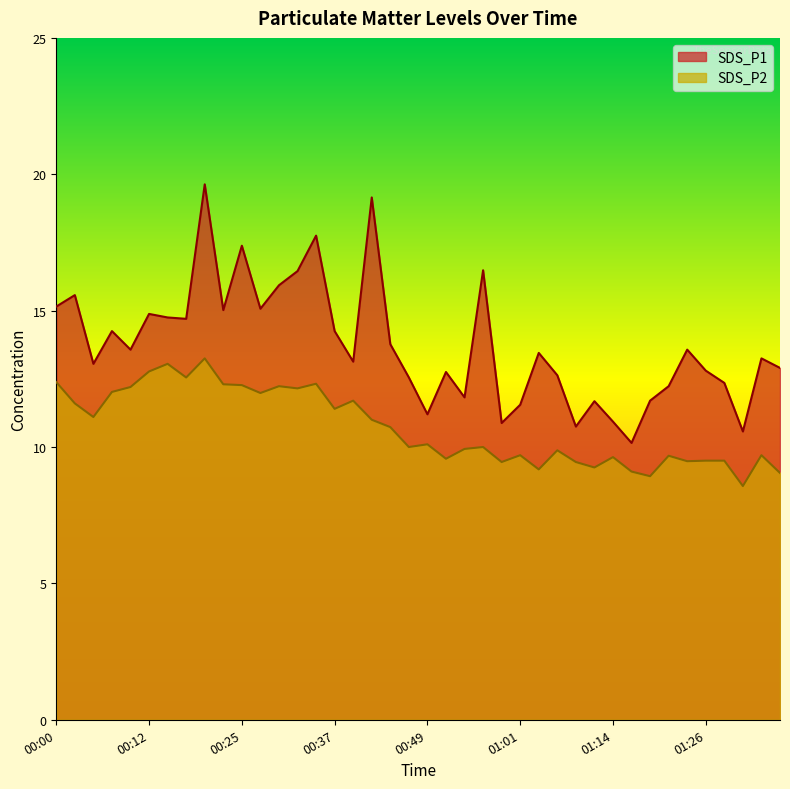

Reading right to left, transcribe all the data shown in this chart.

SDS_P1: 12.9	13.2	10.6	12.3	12.8	13.6	12.2	11.7	10.2	10.9	11.7	10.8	12.6	13.4	11.6	10.9	16.5	11.8	12.8	11.2	12.6	13.8	19.1	13.1	14.2	17.8	16.4	15.9	15.1	17.4	15.0	19.6	14.7	14.8	14.9	13.6	14.2	13.1	15.6	15.2
SDS_P2: 9.1	9.7	8.6	9.5	9.5	9.5	9.7	8.9	9.1	9.6	9.2	9.4	9.9	9.2	9.7	9.4	10.0	9.9	9.6	10.1	10.0	10.7	11.0	11.7	11.4	12.3	12.2	12.2	12.0	12.3	12.3	13.2	12.6	13.1	12.8	12.2	12.0	11.1	11.6	12.4